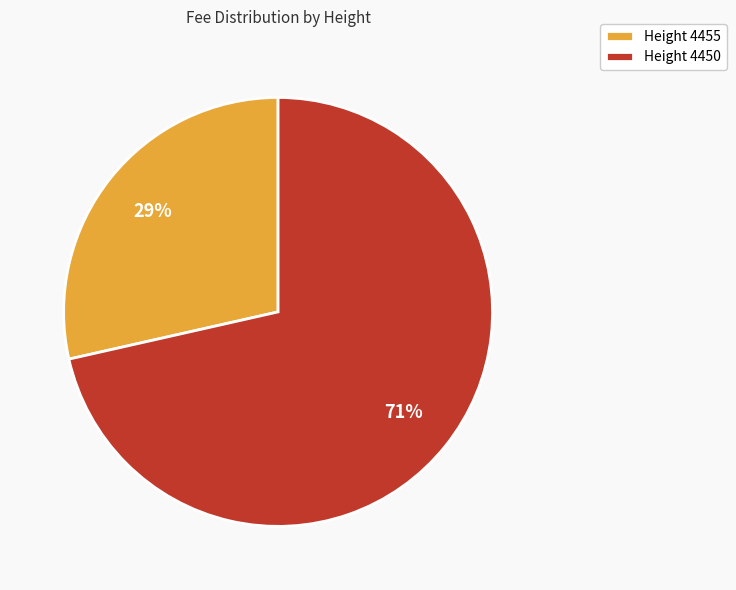

To the nearest percent, what is the average slice percentage?

50%